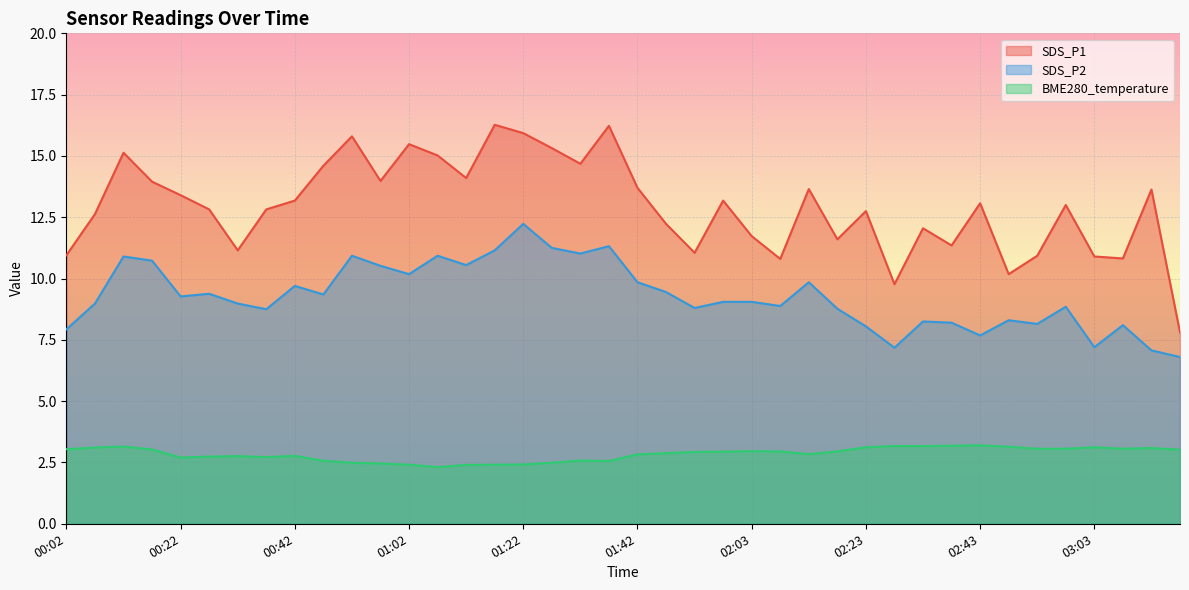

Reading left to right, what are all the values shown in this chart?

SDS_P1: 00:02=10.9	00:07=12.6	00:12=15.1	00:17=13.9	00:22=13.4	00:27=12.8	00:32=11.2	00:37=12.8	00:42=13.2	00:47=14.6	00:52=15.8	00:57=14.0	01:02=15.5	01:07=15.0	01:12=14.1	01:17=16.3	01:22=15.9	01:27=15.3	01:32=14.7	01:37=16.2	01:42=13.7	01:48=12.2	01:53=11.1	01:58=13.2	02:03=11.7	02:08=10.8	02:13=13.7	02:18=11.6	02:23=12.8	02:28=9.8	02:33=12.1	02:38=11.3	02:43=13.1	02:48=10.2	02:53=10.9	02:58=13.0	03:03=10.9	03:08=10.8	03:13=13.6	03:18=7.8
SDS_P2: 00:02=7.9	00:07=9.0	00:12=10.9	00:17=10.7	00:22=9.3	00:27=9.4	00:32=9.0	00:37=8.8	00:42=9.7	00:47=9.3	00:52=10.9	00:57=10.5	01:02=10.2	01:07=10.9	01:12=10.6	01:17=11.2	01:22=12.2	01:27=11.2	01:32=11.0	01:37=11.3	01:42=9.8	01:48=9.4	01:53=8.8	01:58=9.1	02:03=9.1	02:08=8.9	02:13=9.8	02:18=8.8	02:23=8.1	02:28=7.2	02:33=8.2	02:38=8.2	02:43=7.7	02:48=8.3	02:53=8.2	02:58=8.8	03:03=7.2	03:08=8.1	03:13=7.1	03:18=6.8
BME280_temperature: 00:02=3.0	00:07=3.1	00:12=3.1	00:17=3.0	00:22=2.7	00:27=2.7	00:32=2.8	00:37=2.7	00:42=2.8	00:47=2.6	00:52=2.5	00:57=2.5	01:02=2.4	01:07=2.3	01:12=2.4	01:17=2.4	01:22=2.4	01:27=2.5	01:32=2.6	01:37=2.6	01:42=2.8	01:48=2.9	01:53=2.9	01:58=2.9	02:03=3.0	02:08=3.0	02:13=2.8	02:18=3.0	02:23=3.1	02:28=3.2	02:33=3.2	02:38=3.2	02:43=3.2	02:48=3.1	02:53=3.1	02:58=3.1	03:03=3.1	03:08=3.1	03:13=3.1	03:18=3.0